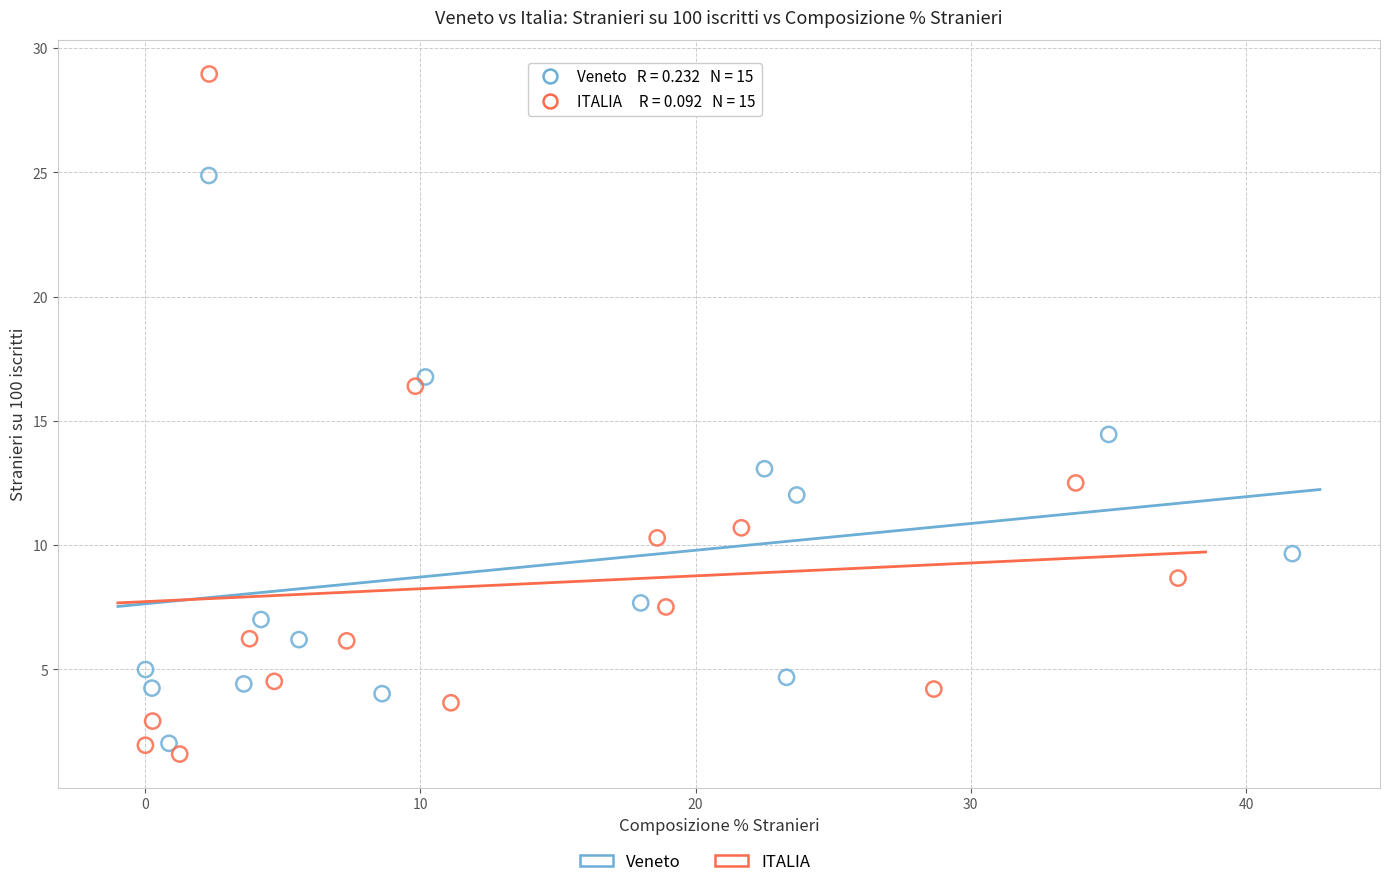

Which series contains the highest Y value?

ITALIA